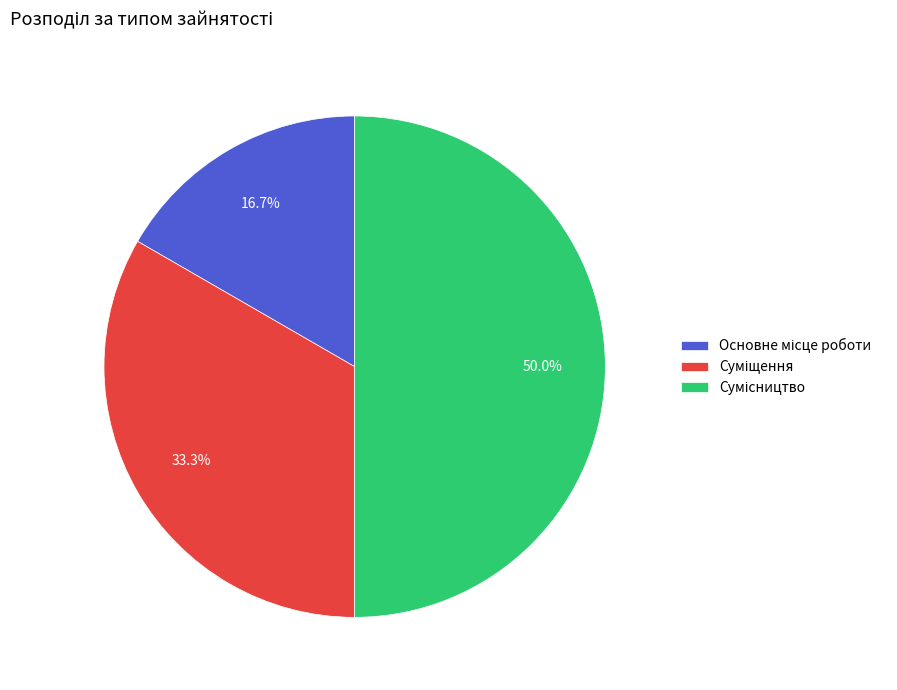

Rank the categories by value from highest to lowest.

Сумісництво, Суміщення, Основне місце роботи